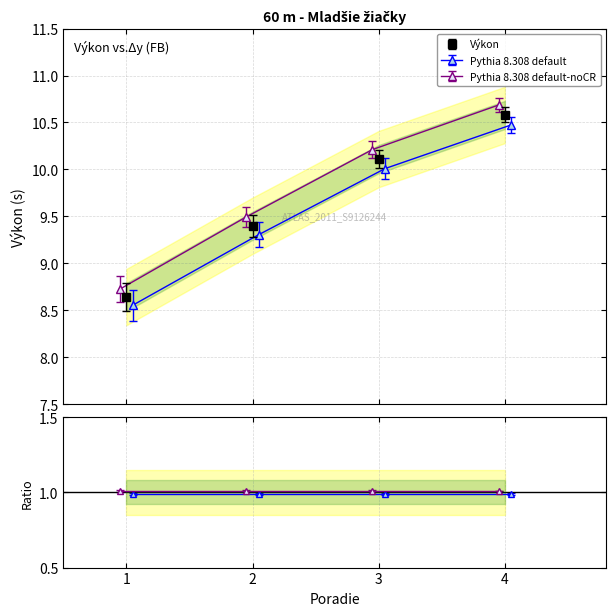

What is the maximum value for Výkon?

10.6